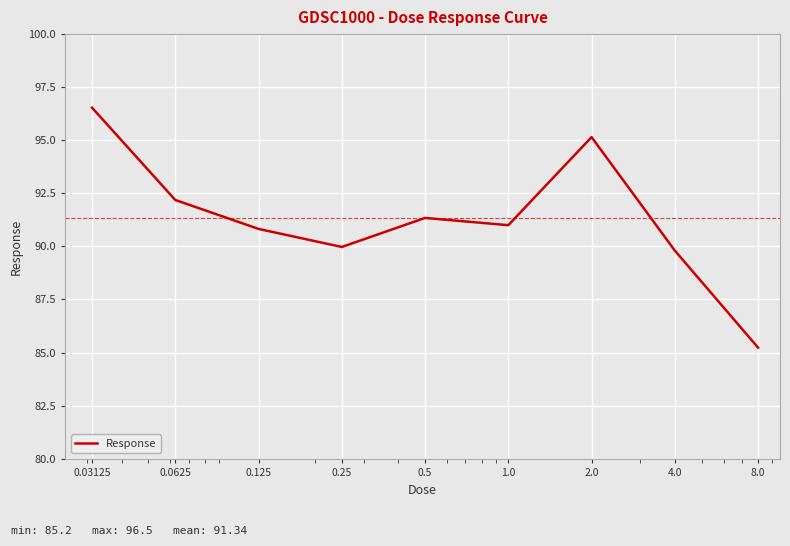

What is the greatest value displayed?

96.5